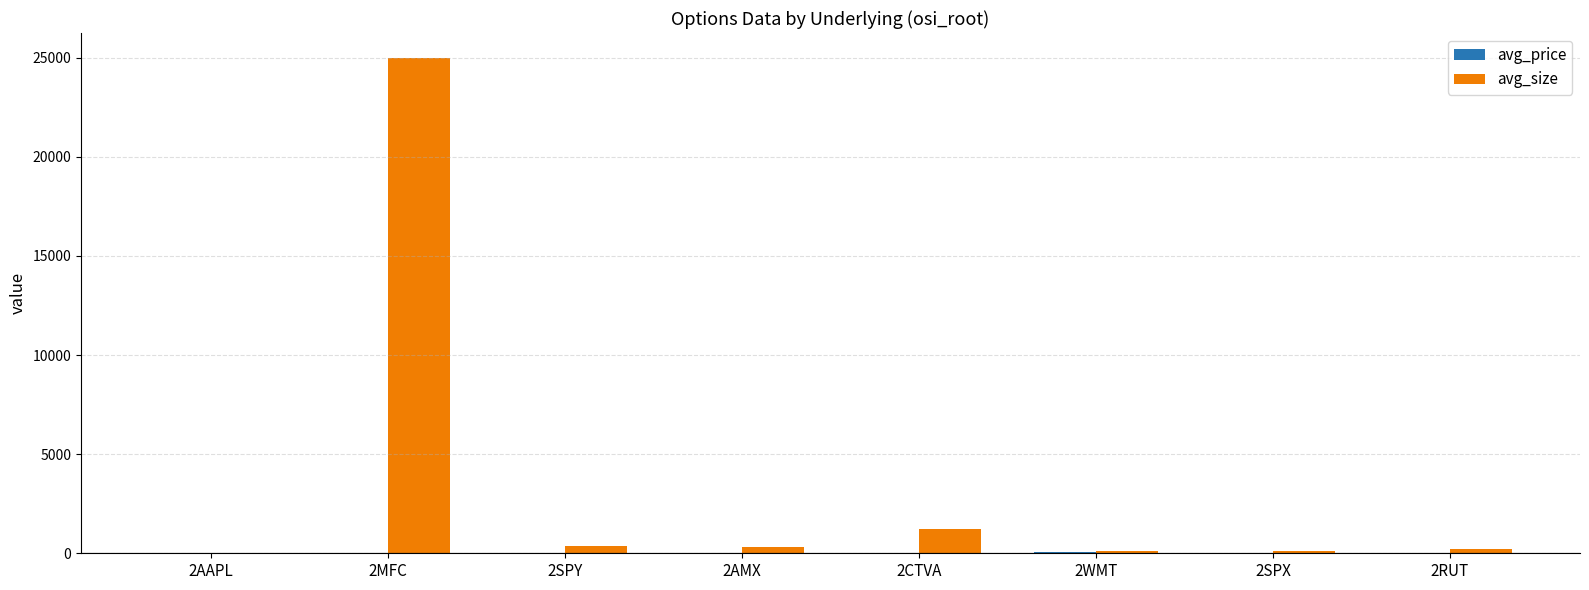

What is the sum of all avg_size values?

27376.6